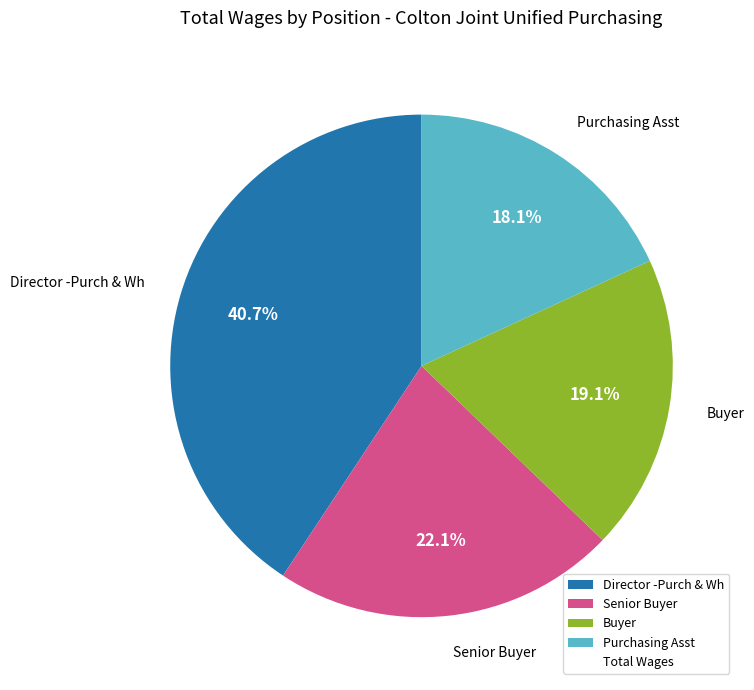

Is there any slice that represents more than half of the pie?

No